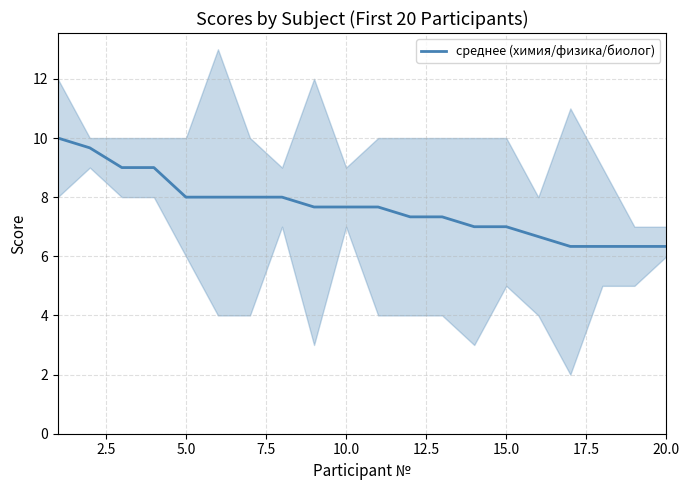

Is it true that среднее (химия/физика/биолог) equals 7.7 at 10.0?

True